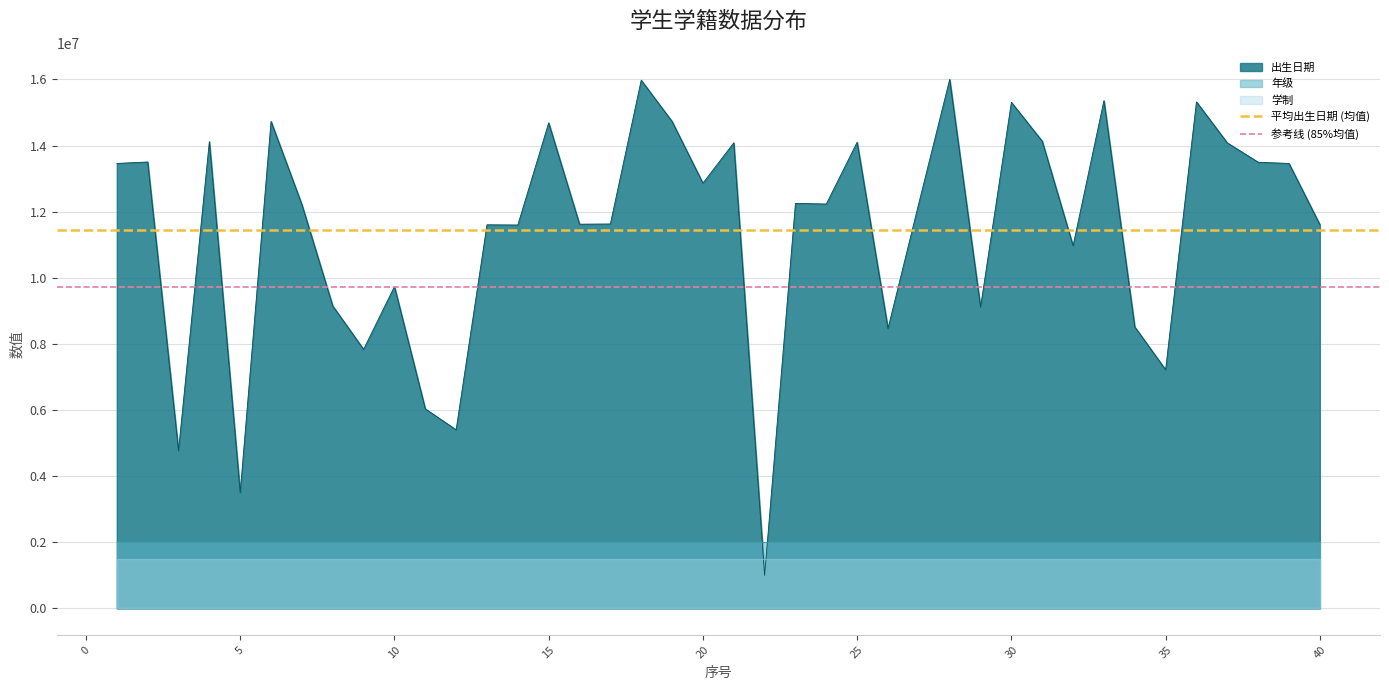

What is the highest value of the 出生日期 series?

16000000.0